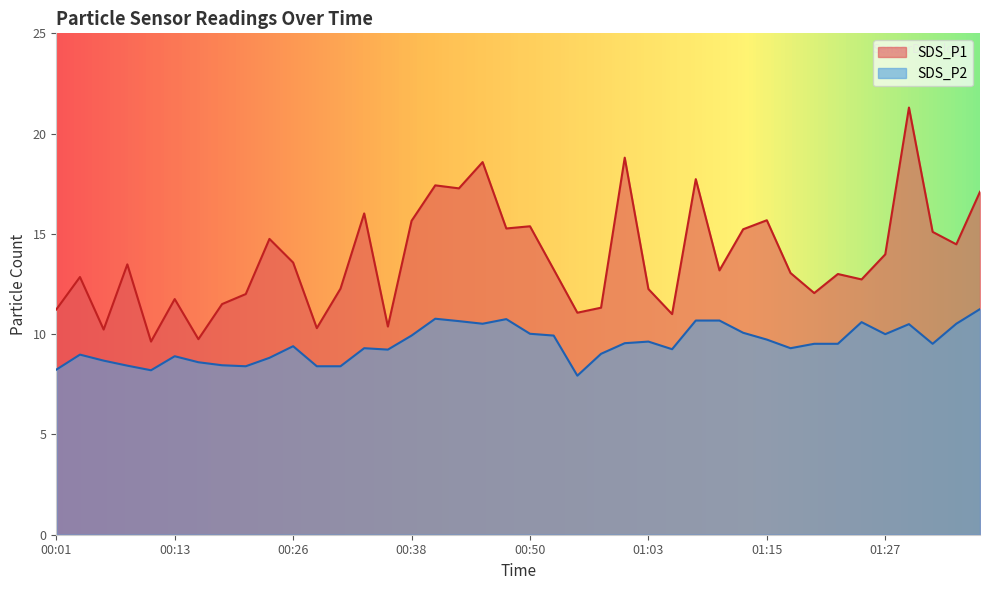

At how many categories does at least one series exceed 20?

1